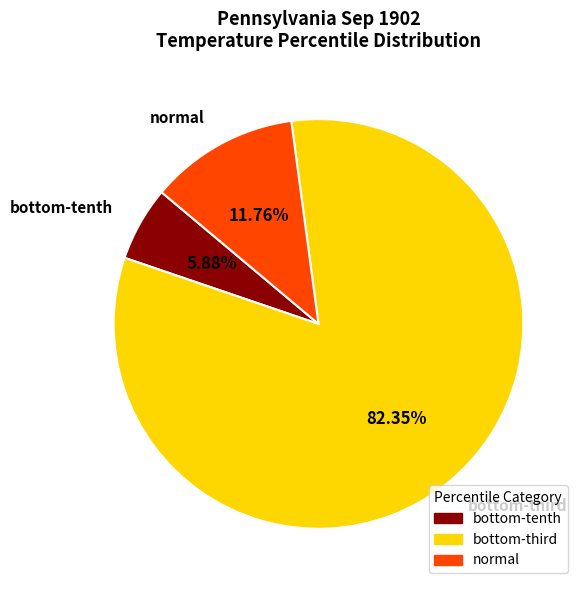

Which category has the smallest portion of the pie?

bottom-tenth